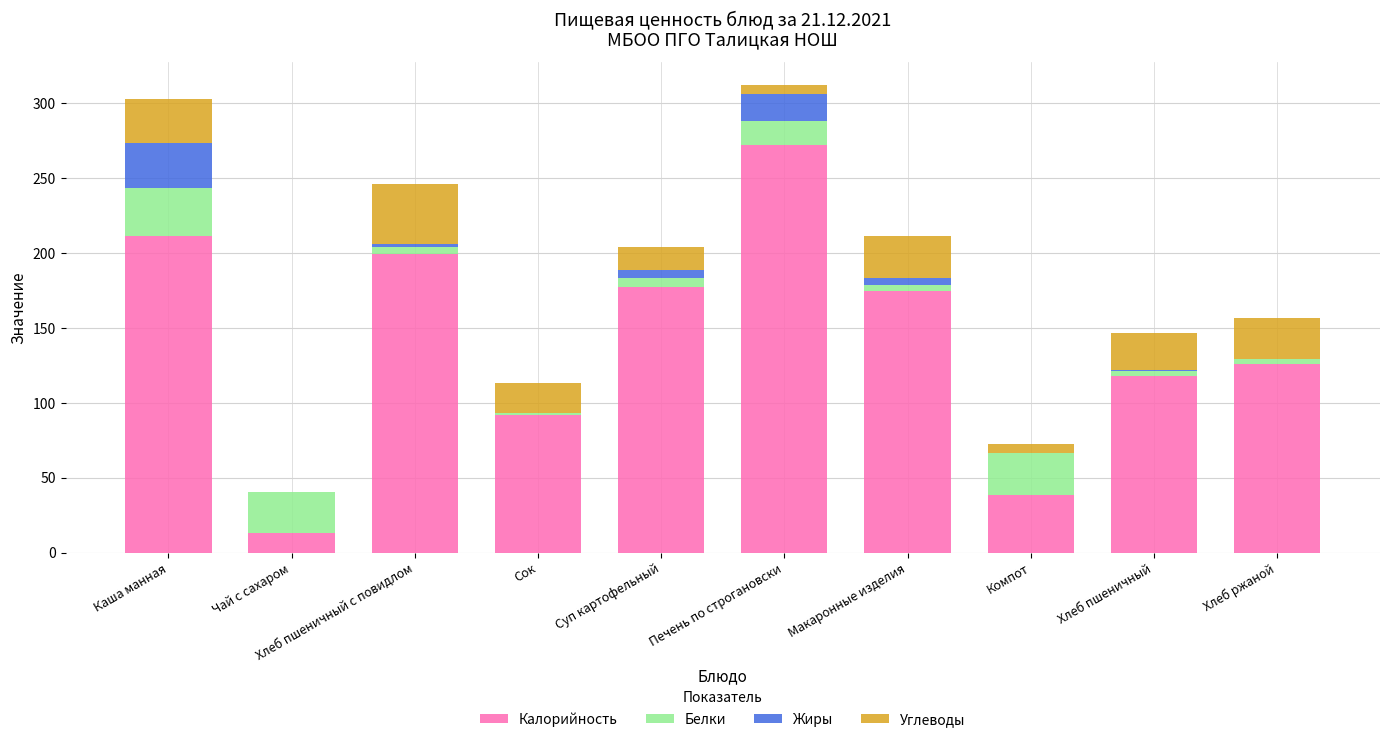

What is the highest value of the Калорийность series?

272.2